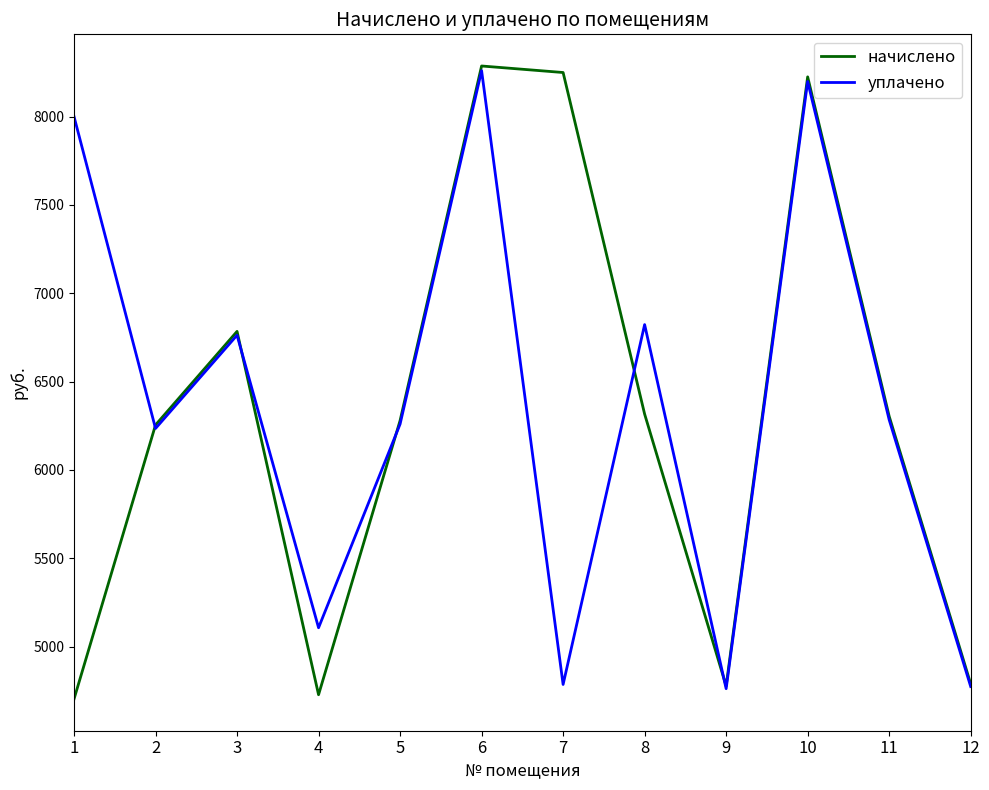

How many interior local valleys does the уплачено series have?

4